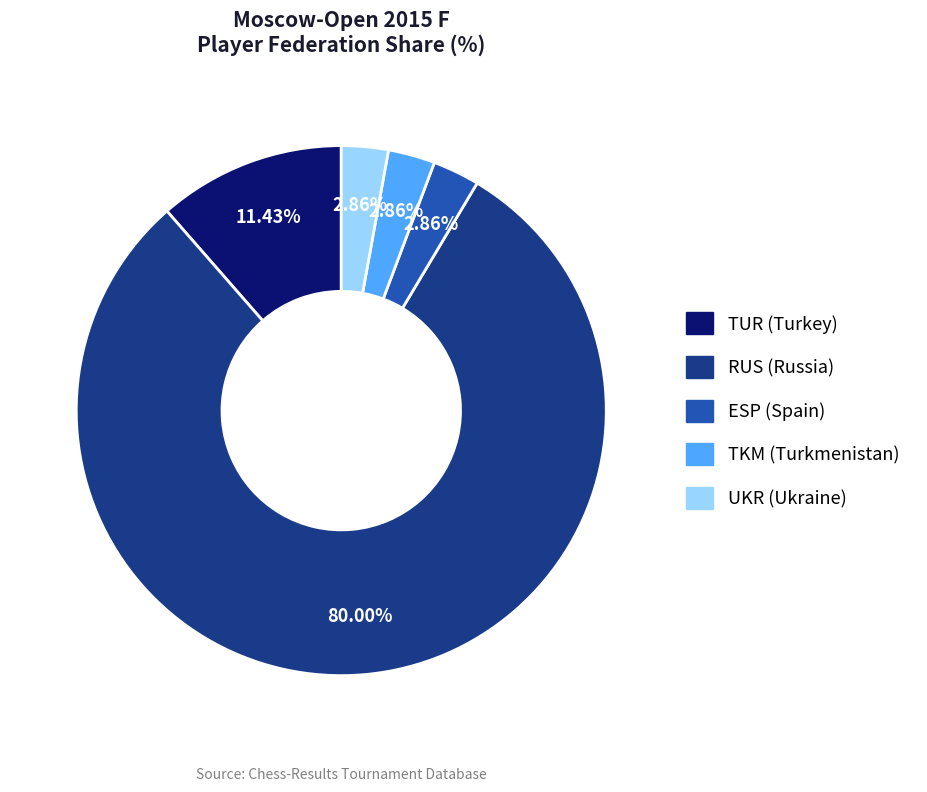

How many segments does this pie chart have?

5